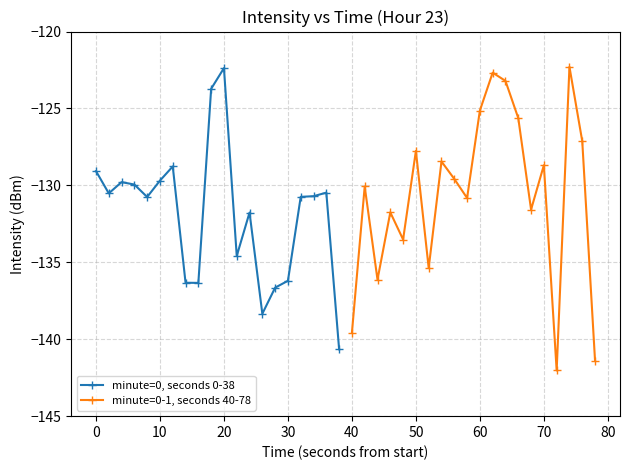

Which series ends up on top after the final intersection of minute=0, seconds 0-38 and minute=0-1, seconds 40-78?

minute=0, seconds 0-38